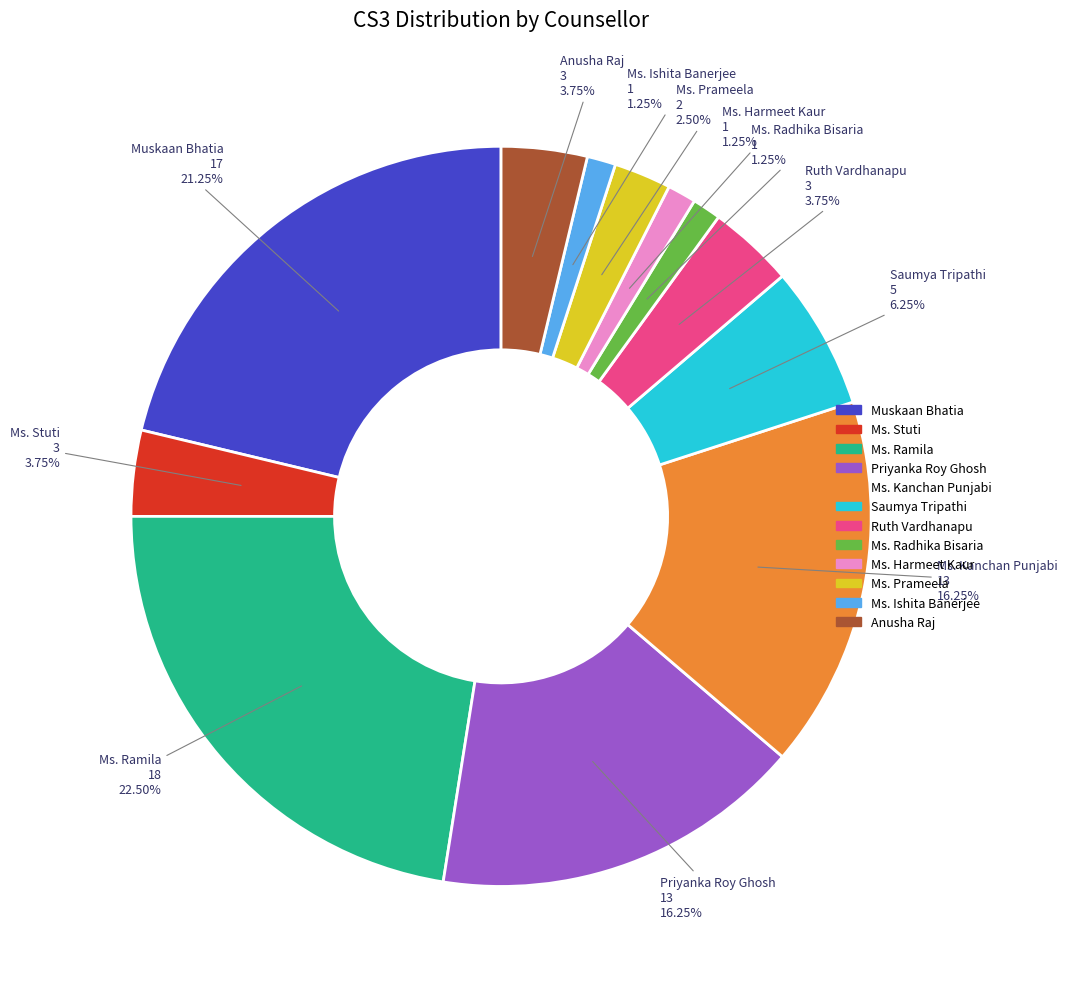

Does any single category account for the majority?

No